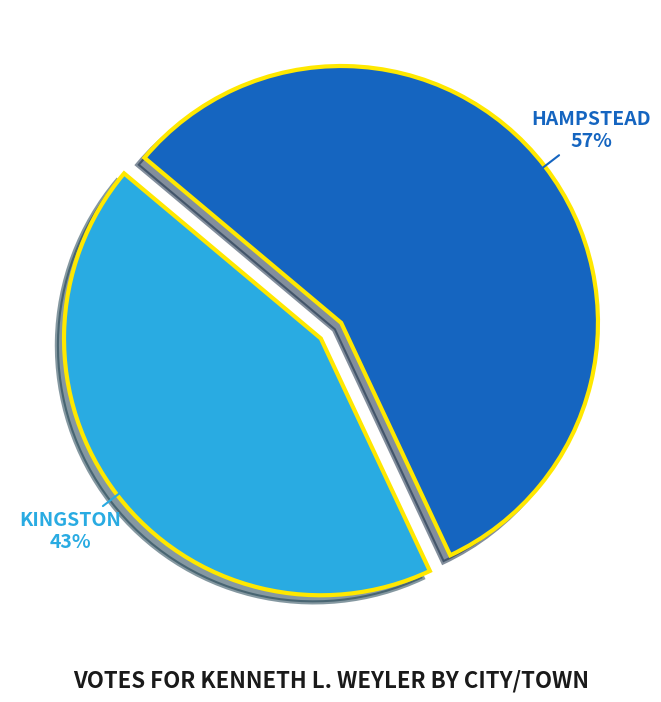

To the nearest percent, what is the average slice percentage?

50%